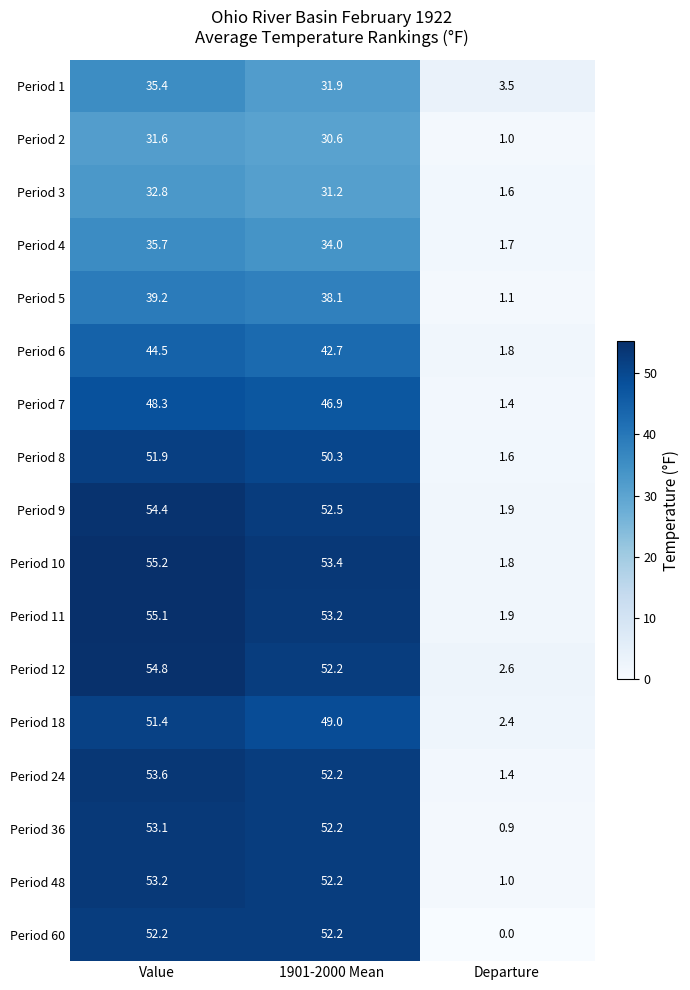

Which series has the widest spread of values?

Period 10